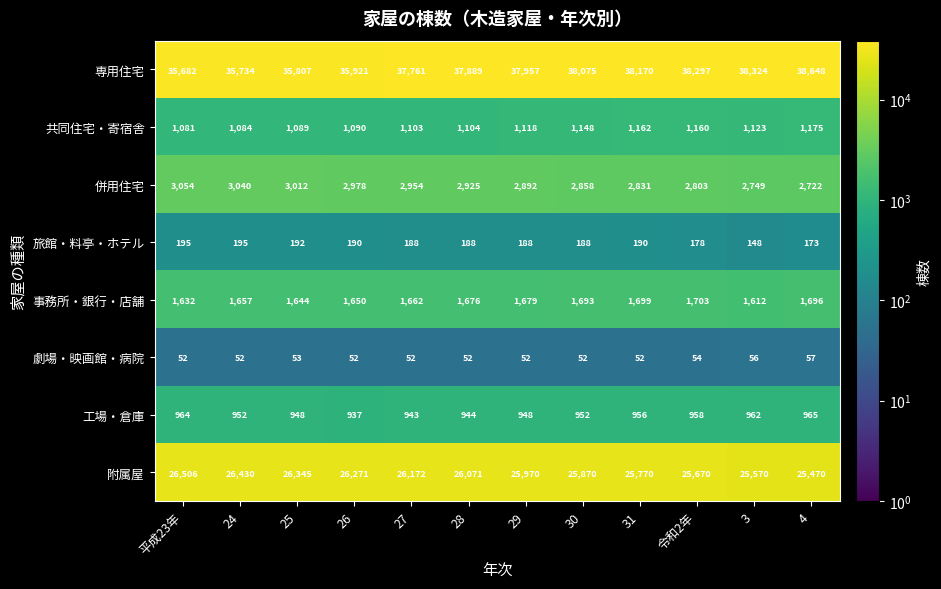

How many series are shown in this chart?

8